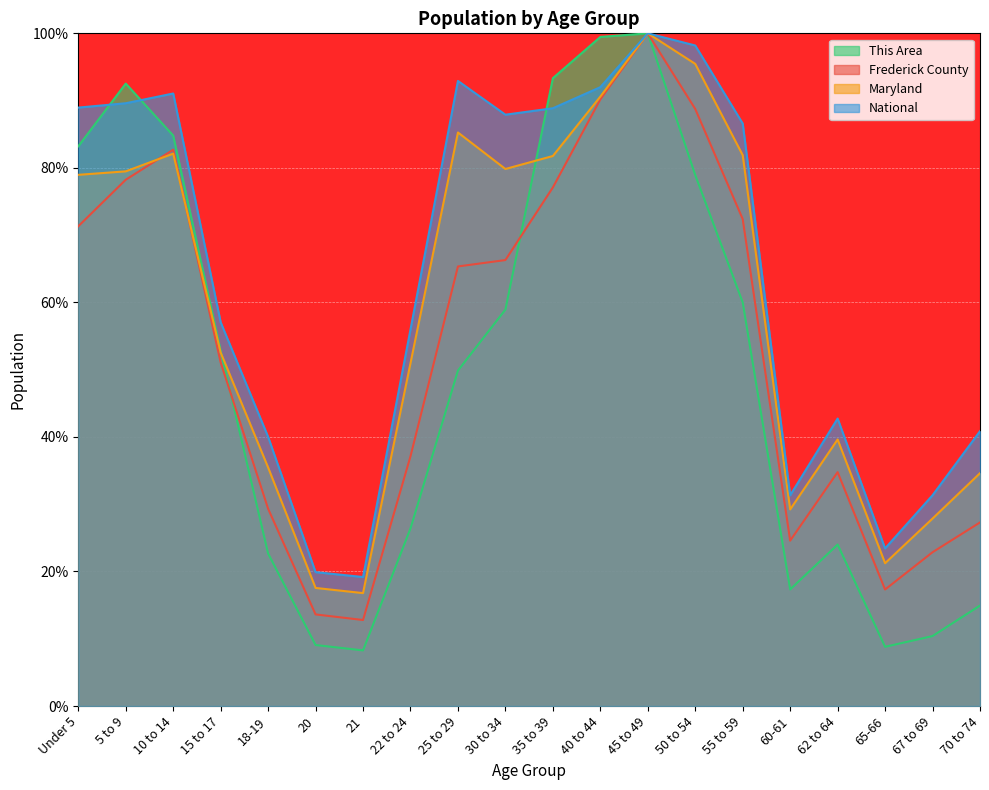

The value of This Area at 55 to 59 is 60.0. True or false?

True